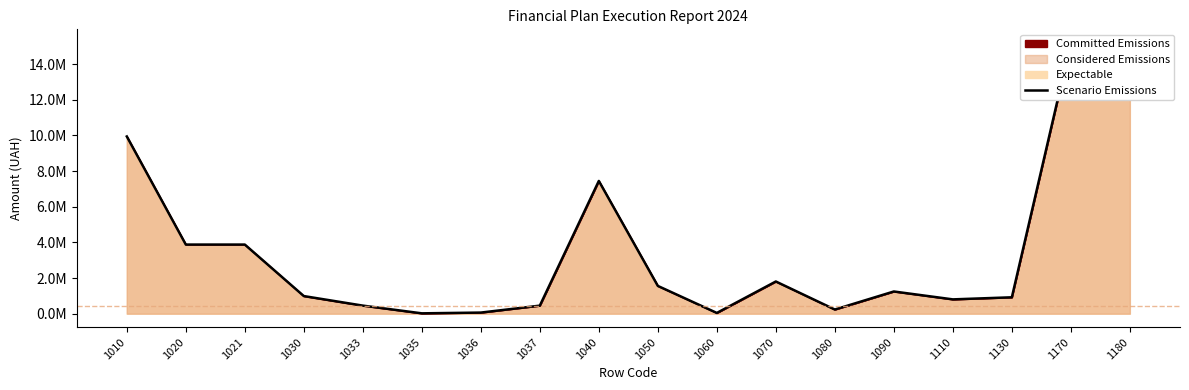

What is the difference between the values at 1036 and 1040?

7382414.1